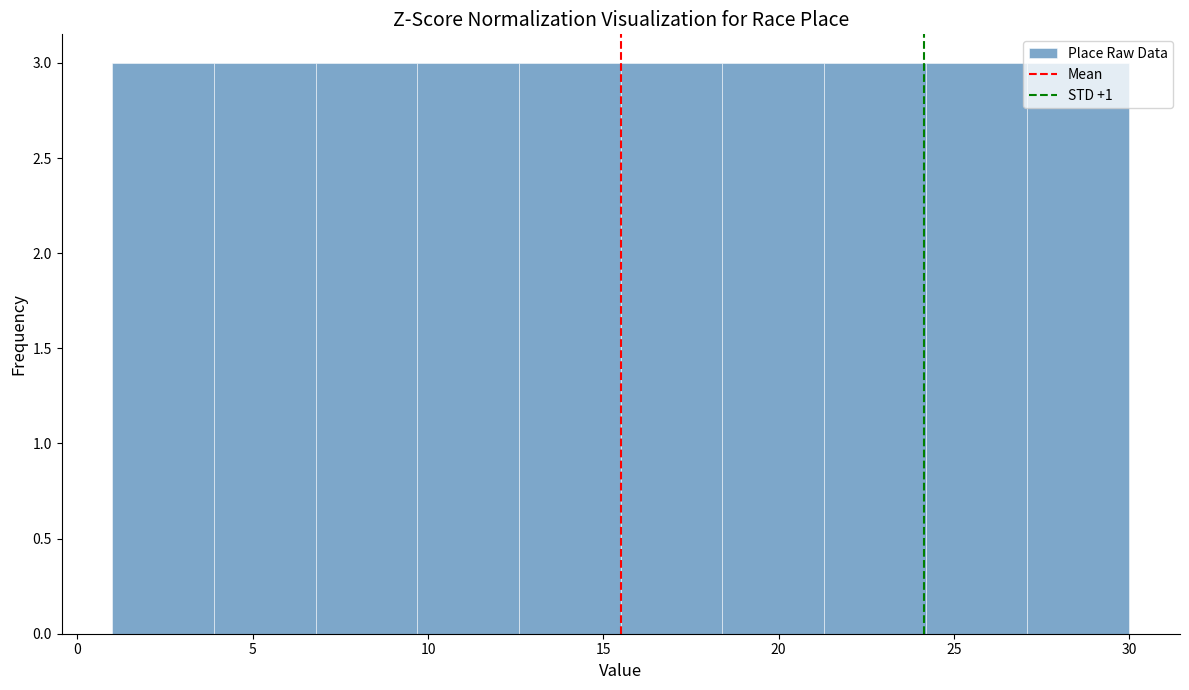

Reading left to right, transcribe this chart: for each bar, give the range it covers on the x-axis and its height. Neither the bar edges nor the heights are printed on the chart, so give them approximately, as read against the axes.

1.0 to 3.9: 3
3.9 to 6.8: 3
6.8 to 9.7: 3
9.7 to 12.6: 3
12.6 to 15.5: 3
15.5 to 18.4: 3
18.4 to 21.3: 3
21.3 to 24.2: 3
24.2 to 27.1: 3
27.1 to 30.0: 3